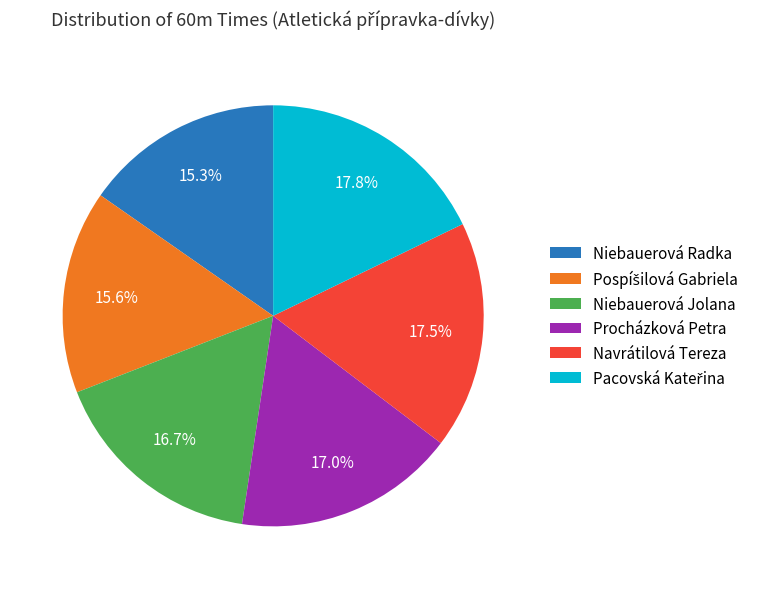

Do Navrátilová Tereza and Procházková Petra together represent more than half of the pie?

No